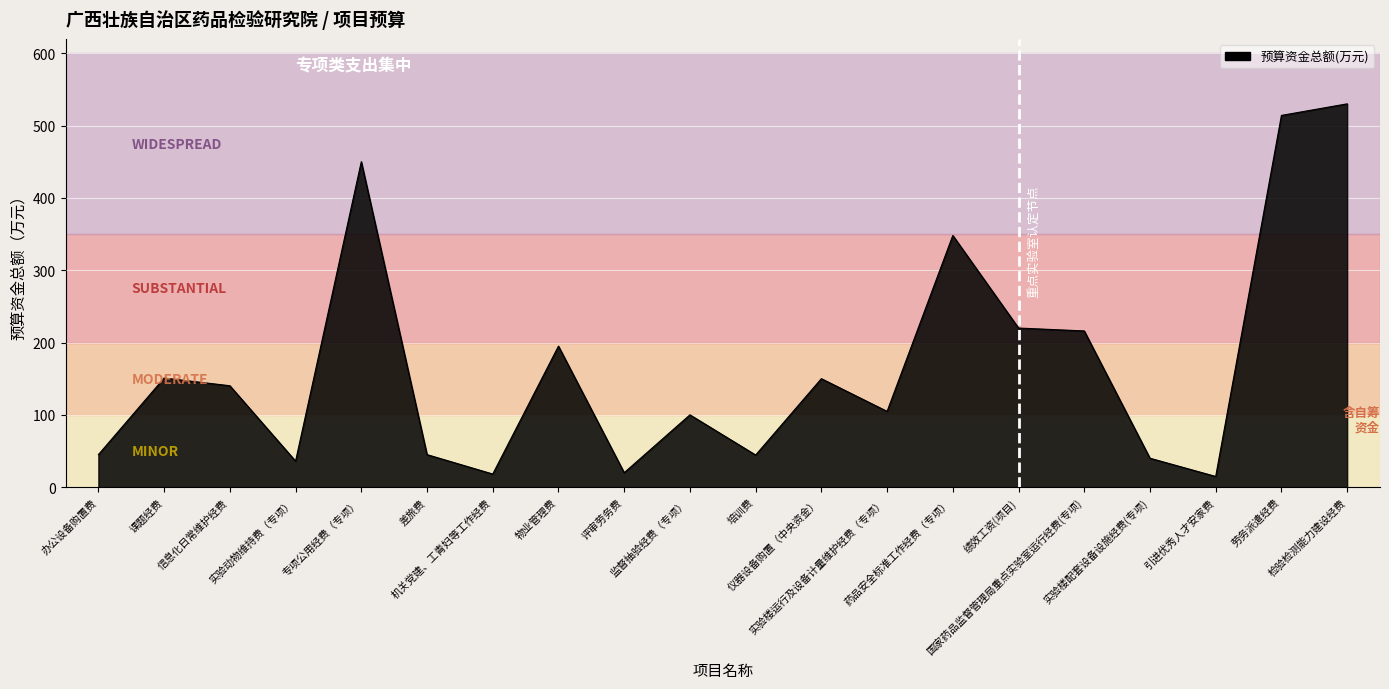

What position from the left is 培训费?

11